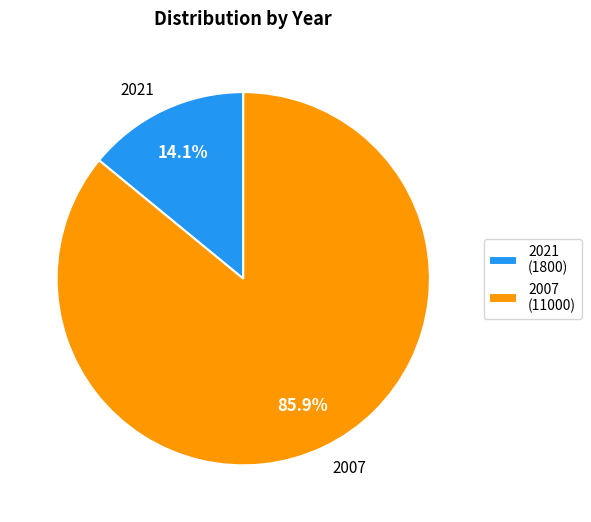

How many segments does this pie chart have?

2